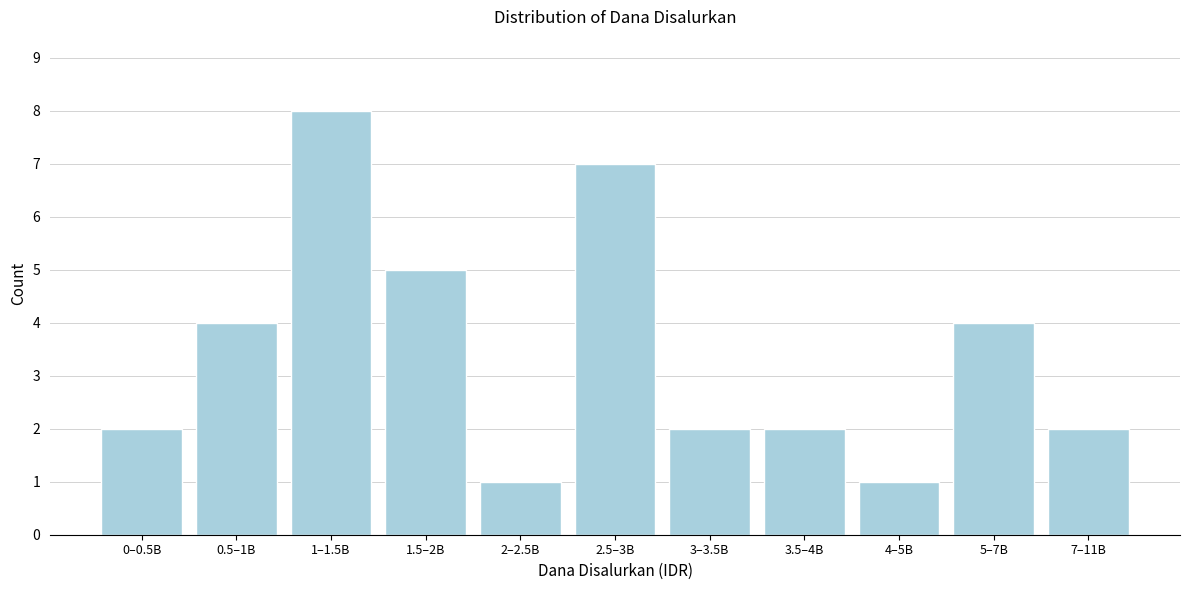

Reading left to right, transcribe all the data shown in this chart.

2	4	8	5	1	7	2	2	1	4	2